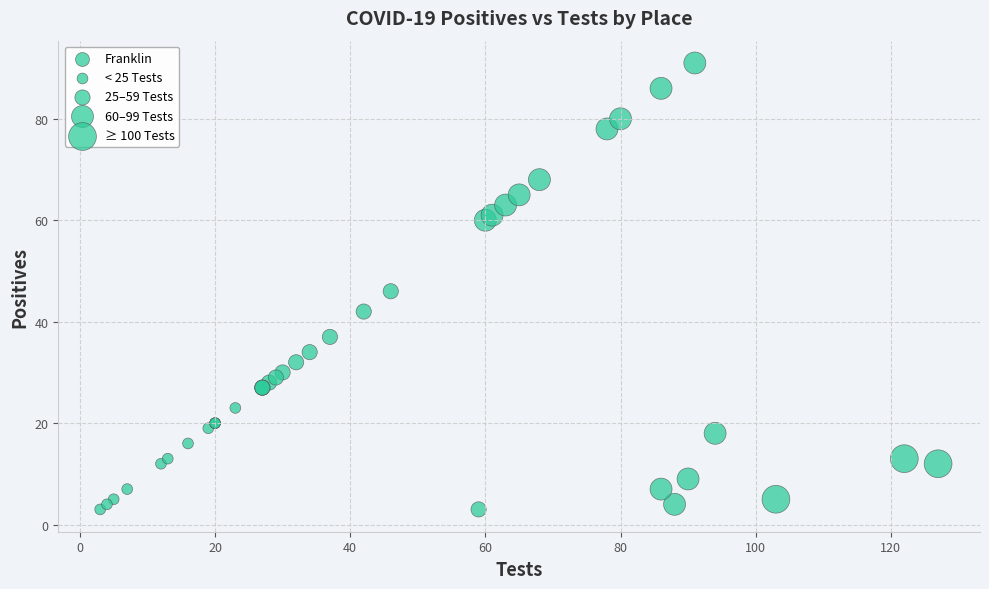

What Y value in the scatter plot is closest to 47?

46